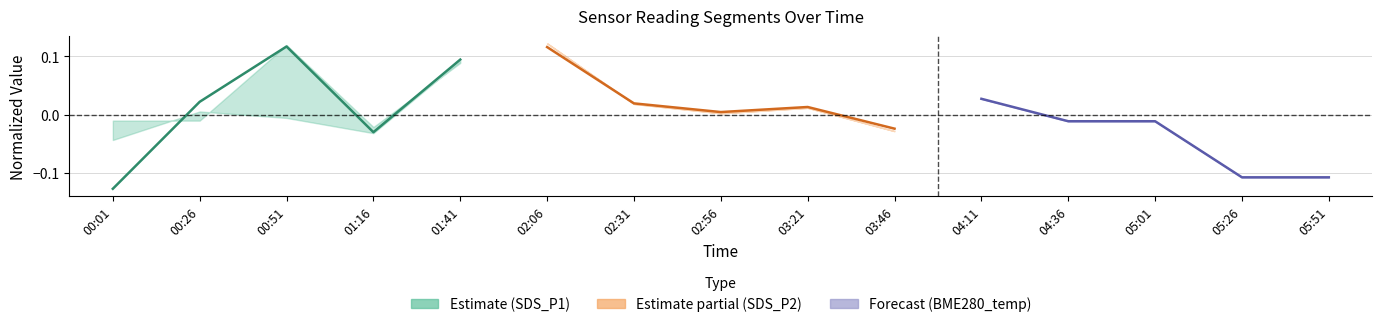

Where do SDS_P1 (Segment 1) and BME280_temp (Forecast) first cross each other?

00:01 and 00:26